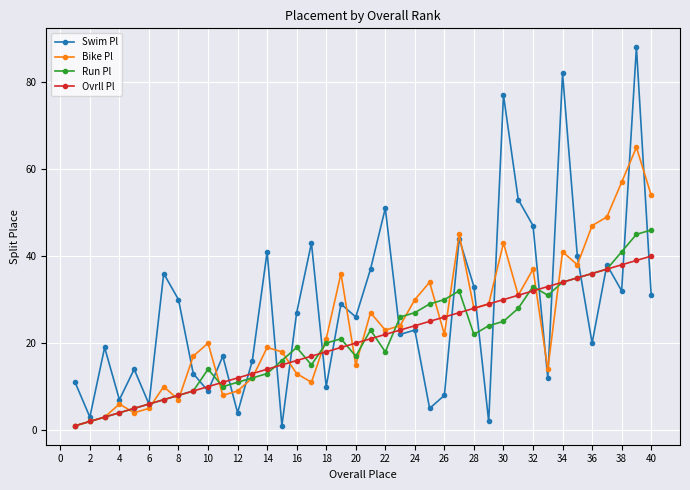

Which series has the widest spread of values?

Swim Pl